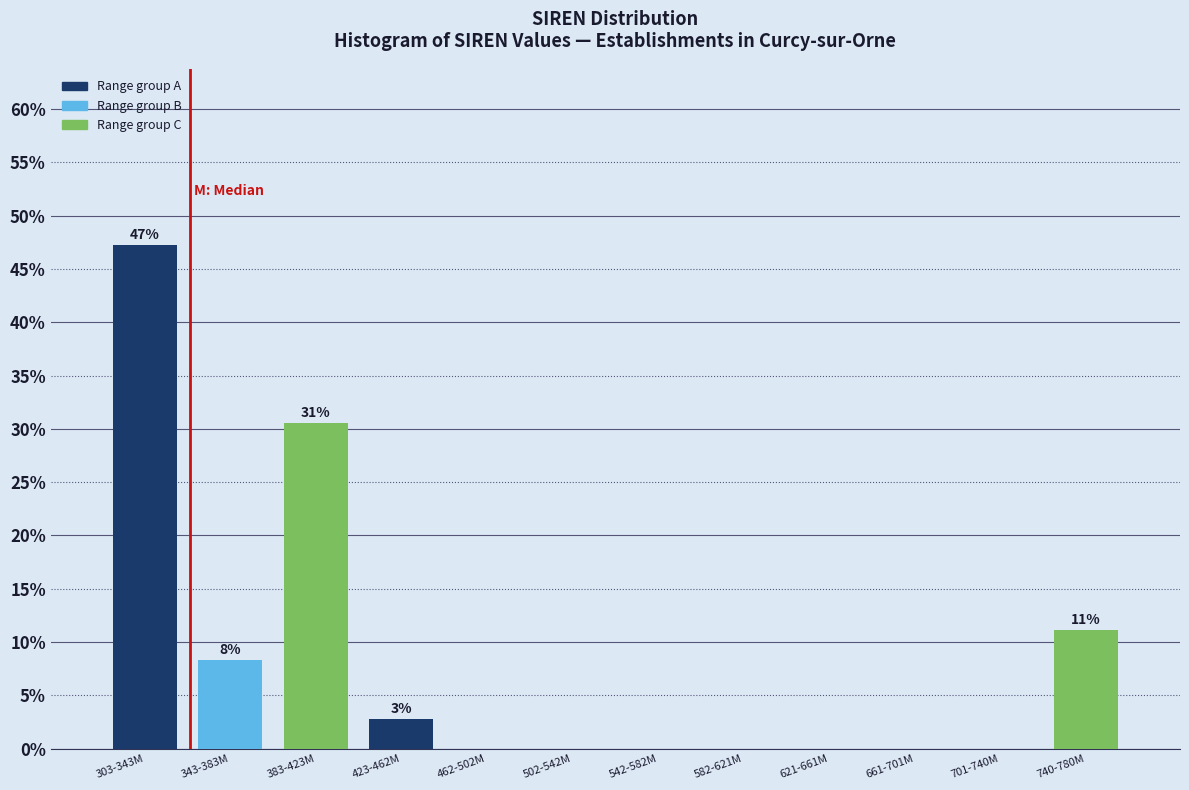

Reading left to right, list all the values displayed in this chart.

303-343M=47.2	343-383M=8.3	383-423M=30.6	423-462M=2.8	462-502M=0.0	502-542M=0.0	542-582M=0.0	582-621M=0.0	621-661M=0.0	661-701M=0.0	701-740M=0.0	740-780M=11.1